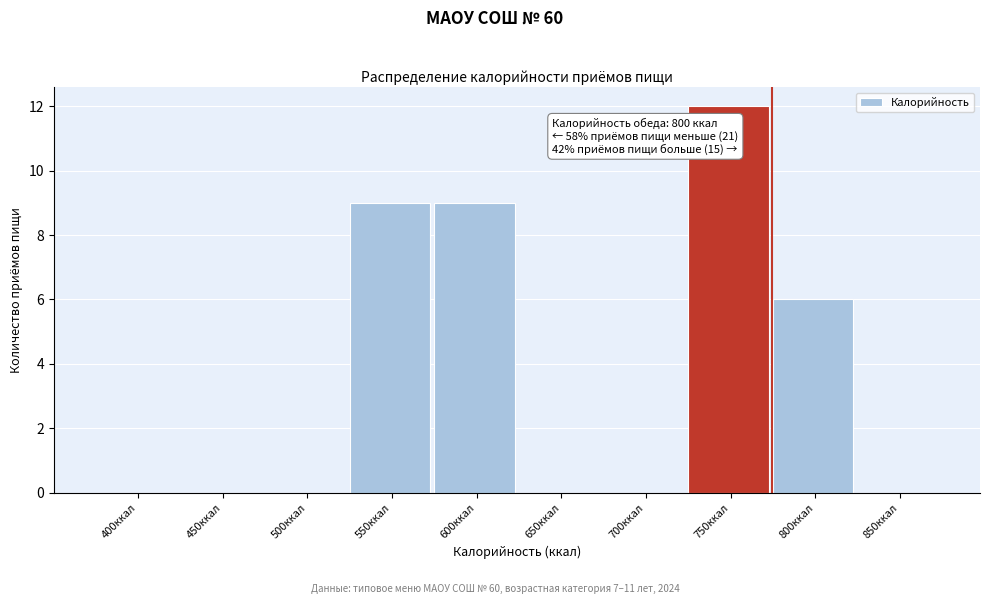

Reading left to right, transcribe all the data shown in this chart.

400ккал=0	450ккал=0	500ккал=0	550ккал=9	600ккал=9	650ккал=0	700ккал=0	750ккал=12	800ккал=6	850ккал=0